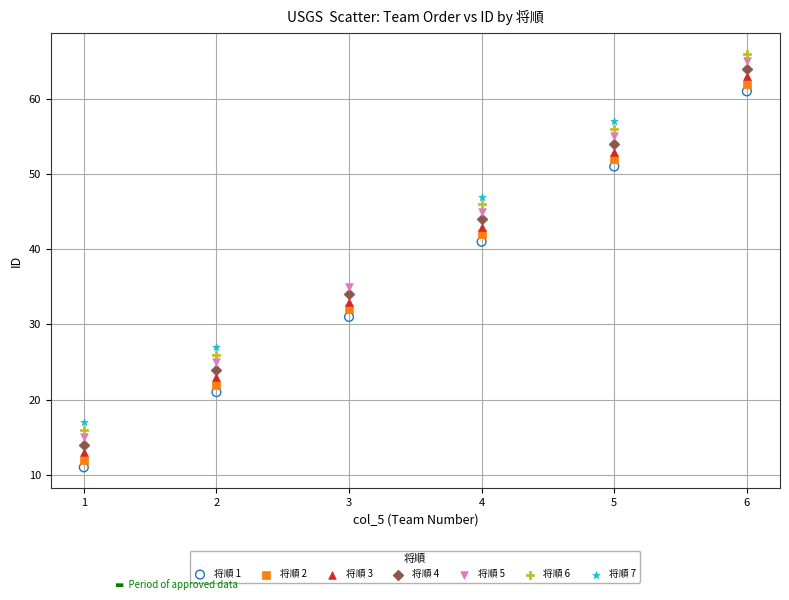

What are all the series names shown in the legend?

将順 1, 将順 2, 将順 3, 将順 4, 将順 5, 将順 6, 将順 7